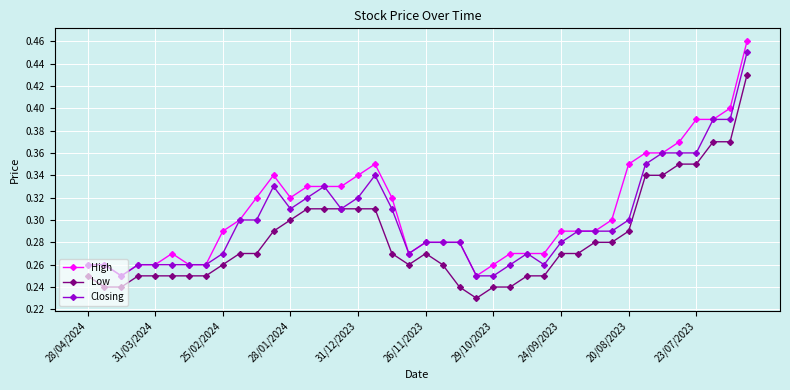

At how many categories does at least one series exceed 0?

40